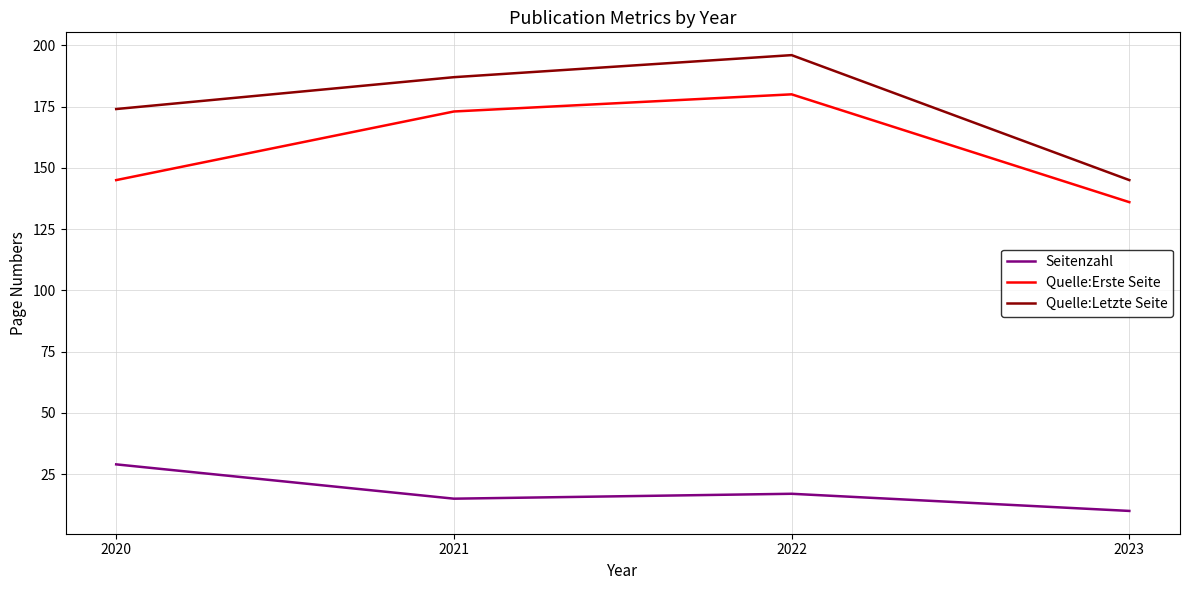

Is this an area chart (filled region under the line)?

No